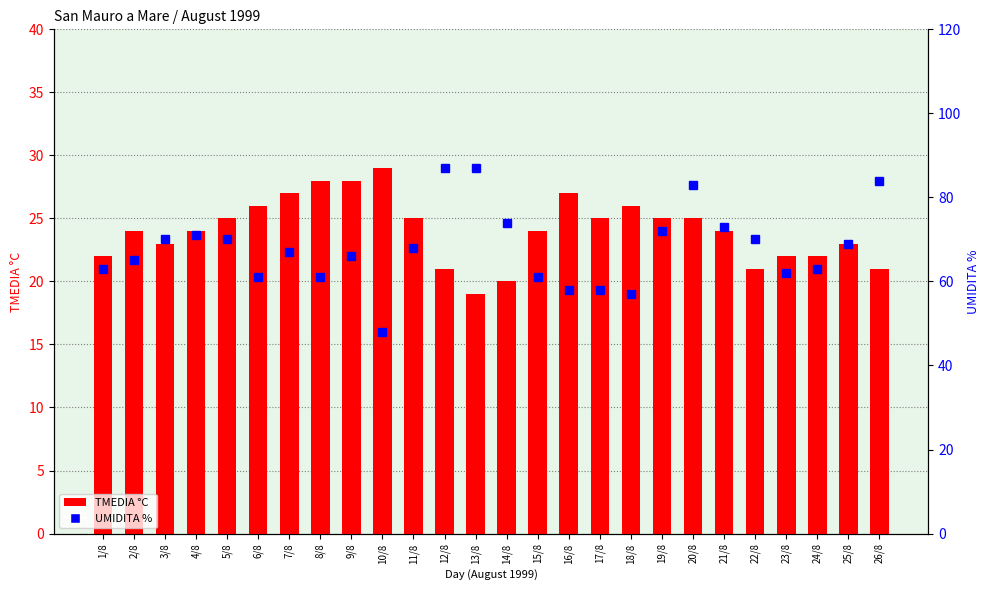

Which series has the largest total across all categories?

UMIDITA %